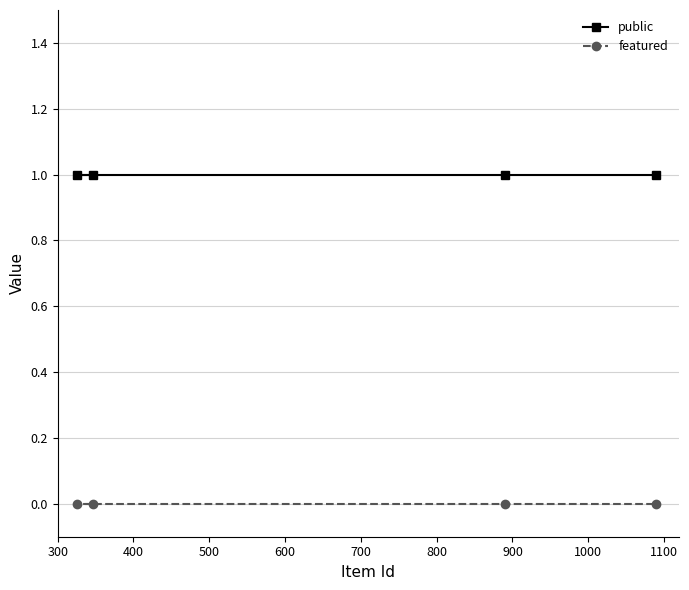

List the series in order of their peak value, lowest first.

featured, public